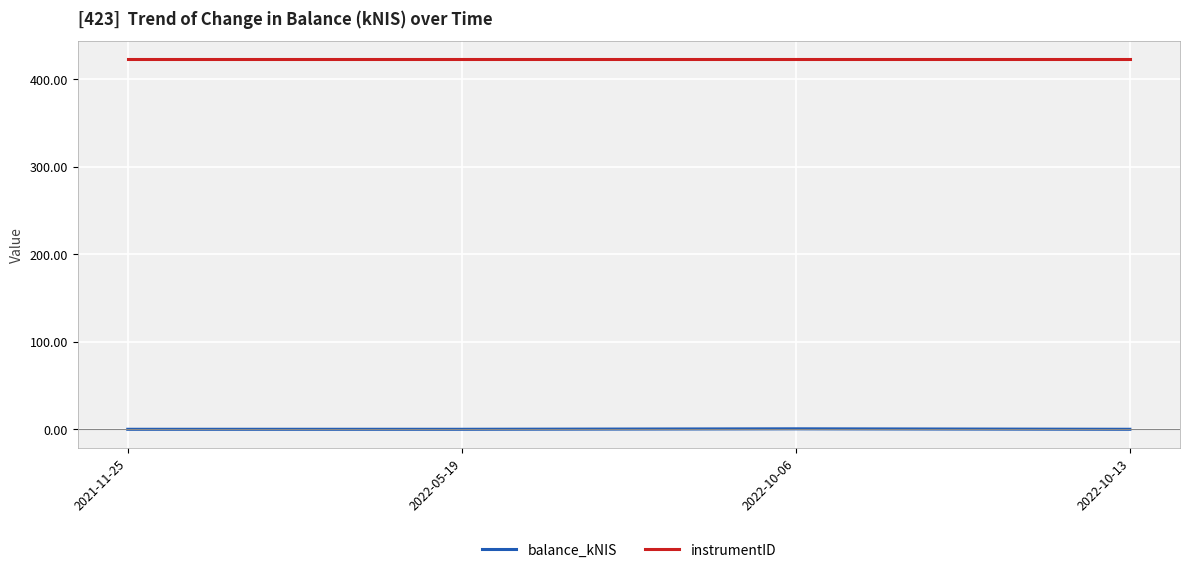

True or false: instrumentID has more than 1 points higher than both neighbors.

False